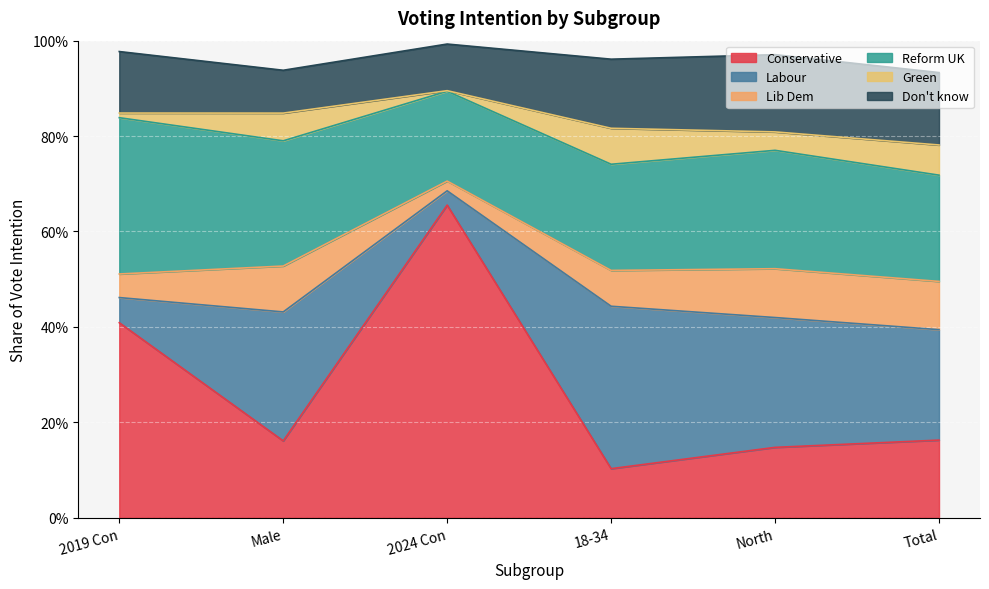

Where is the first local maximum for Lib Dem?

Male